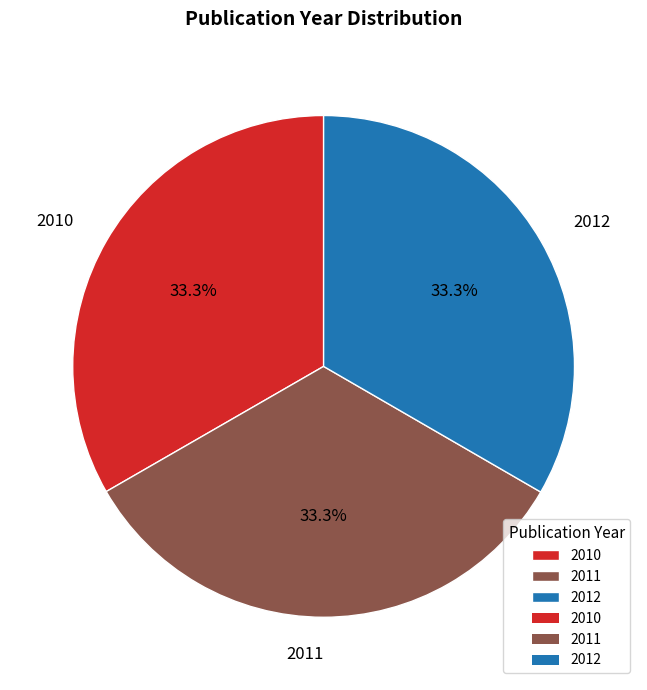

What is the ratio of the value at 2010 to the value at 2011?

1.0